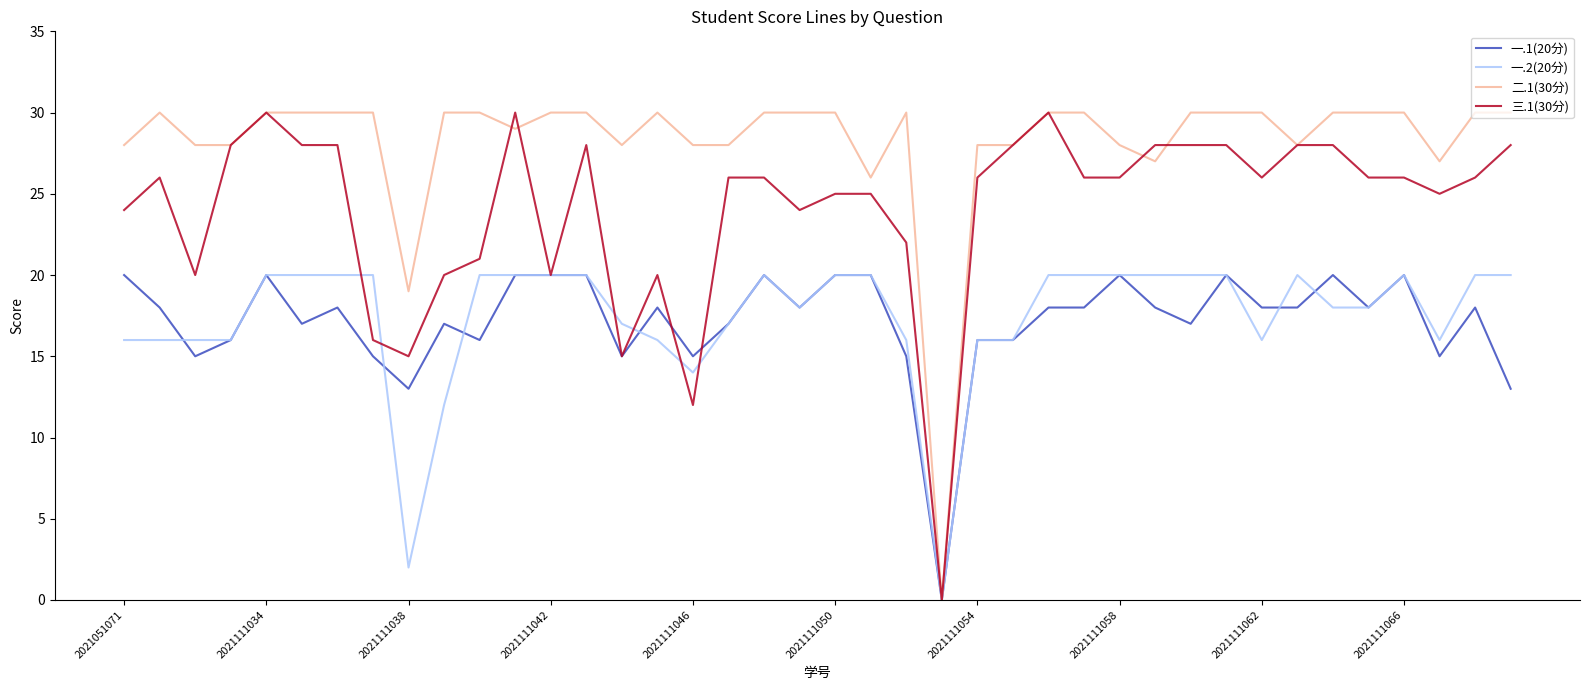

What is the greatest value displayed?

30